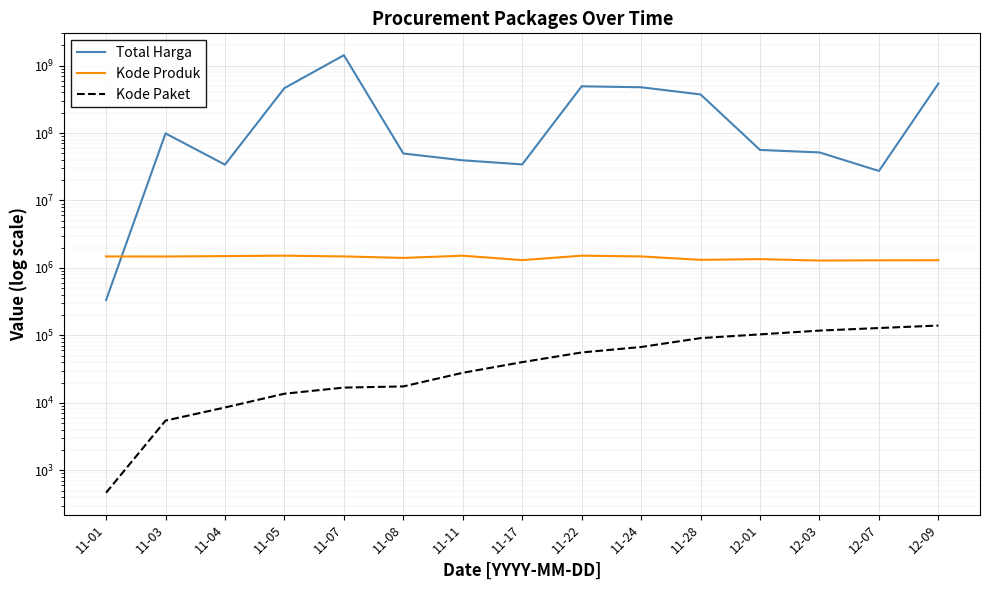

What is the difference between the second highest and minimum values in the Kode Produk series?

232387